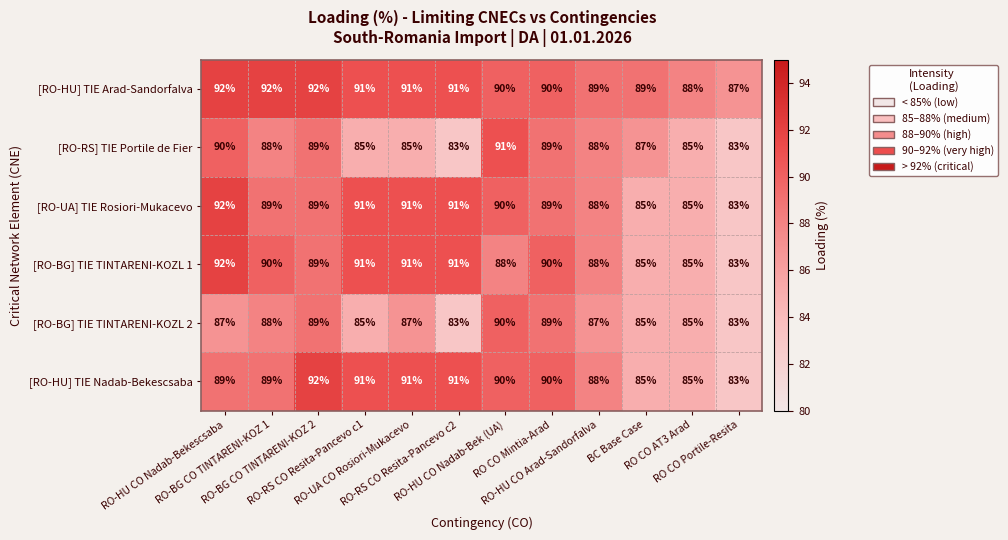

Count the [RO-HU] TIE Arad-Sandorfalva values in the range 89 to 92.

10